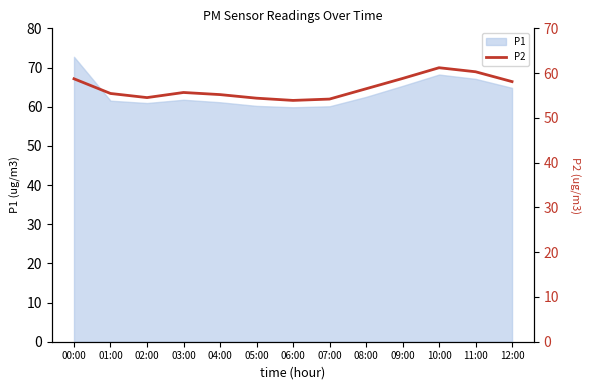

What is the label of the 2nd point from the left?

01:00